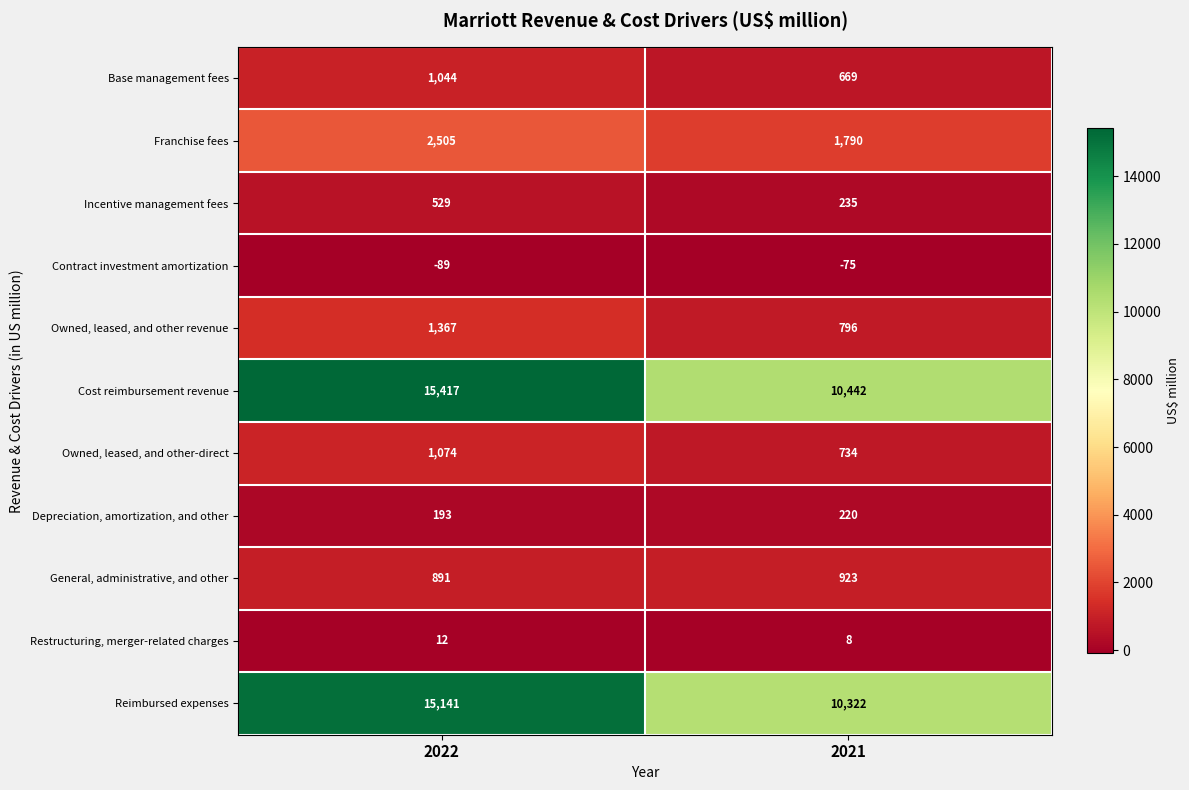

What is the difference between the maximum and minimum values in the Franchise fees series?

715